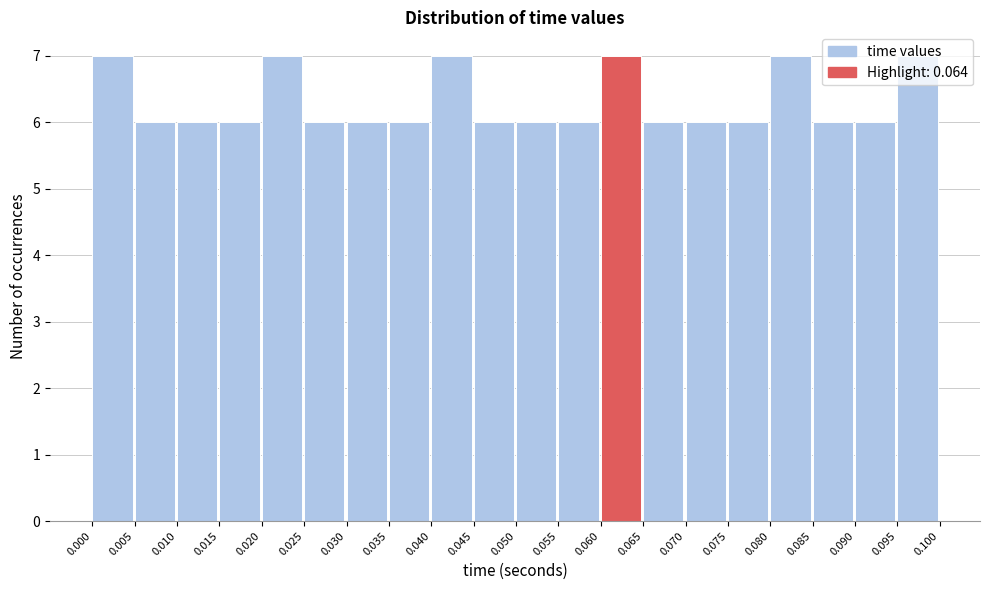

What is the height of the bar covering 0.055 to 0.060 on the x-axis? The values are not printed on the chart, so give them approximately, as read against the axis.

6